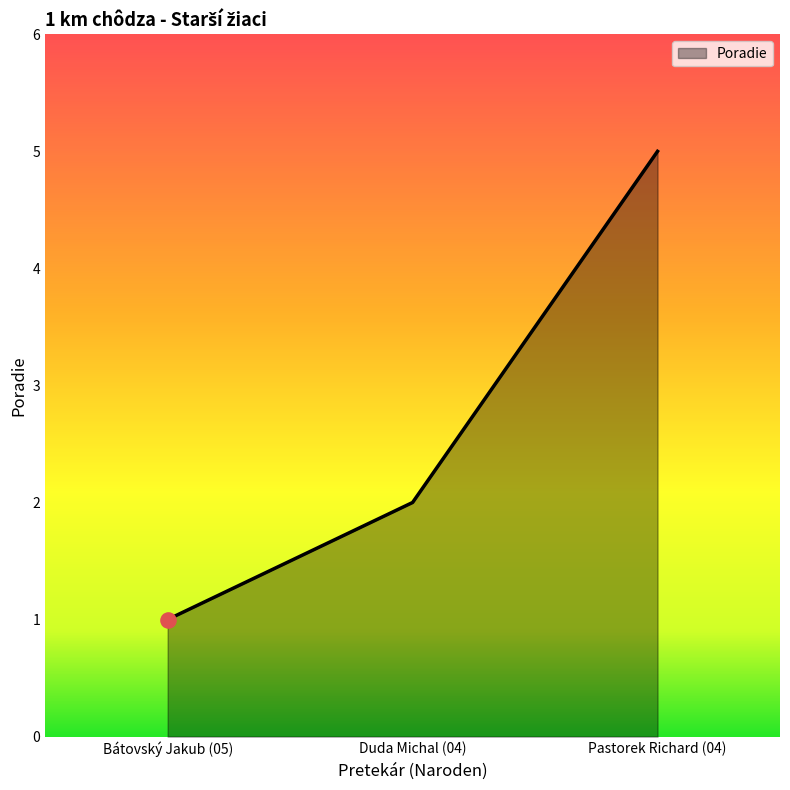

What is the change in value from Bátovský Jakub (05) to Duda Michal (04)?

+1